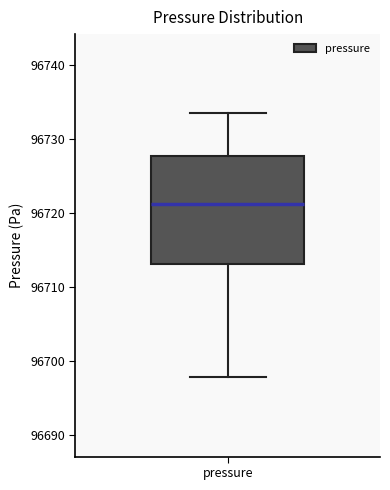

Read this box plot against the y-axis: the position of the median line, the range covered by the box, and the ends of both whiskers. The values are not printed on the chart, so give them approximately, as read against the axis.

median 96721, box 96713 to 96728, whiskers 96698 to 96734